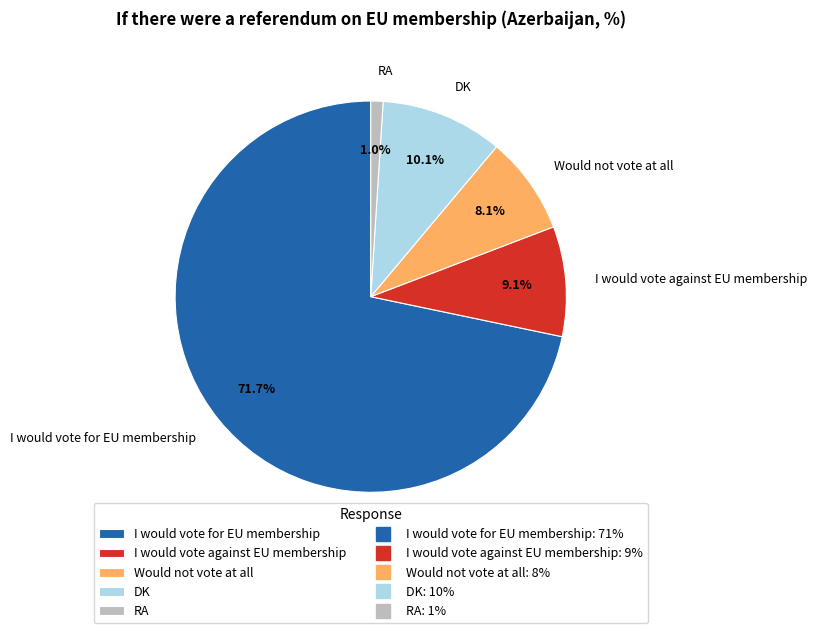

How many segments does this pie chart have?

5